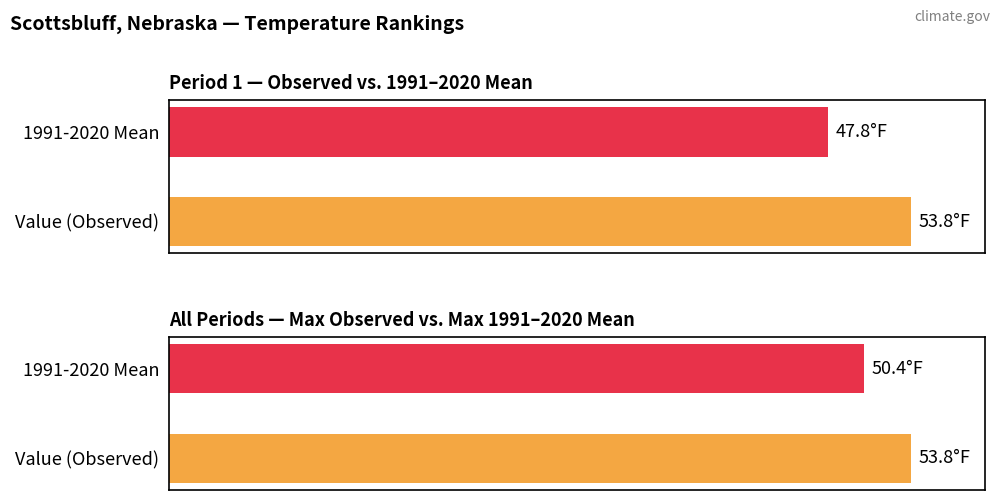

How many series are shown in this chart?

2